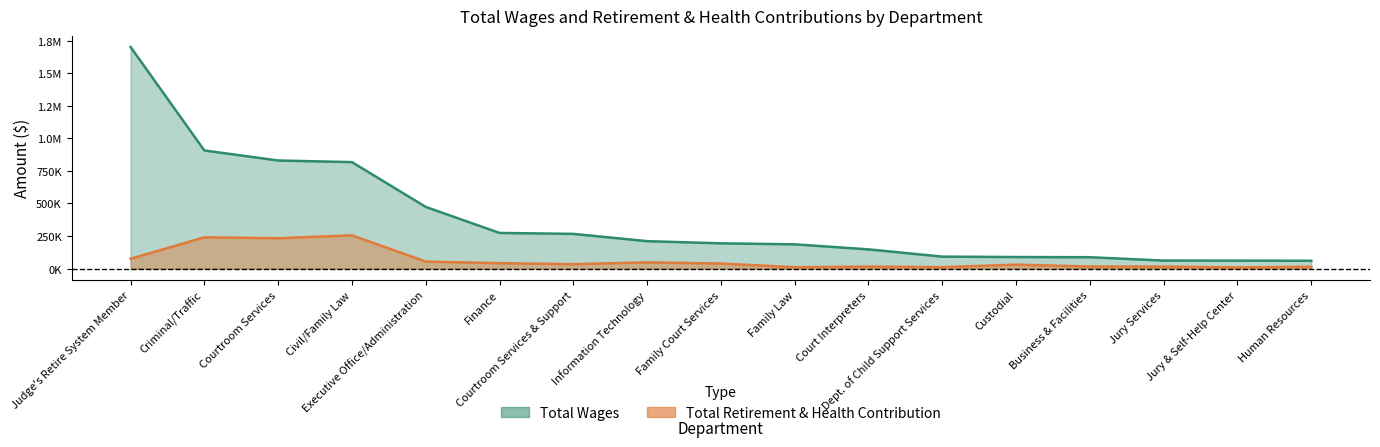

Read the Total Retirement & Health Contribution value at Family Court Services, to the nearest 10.

39200